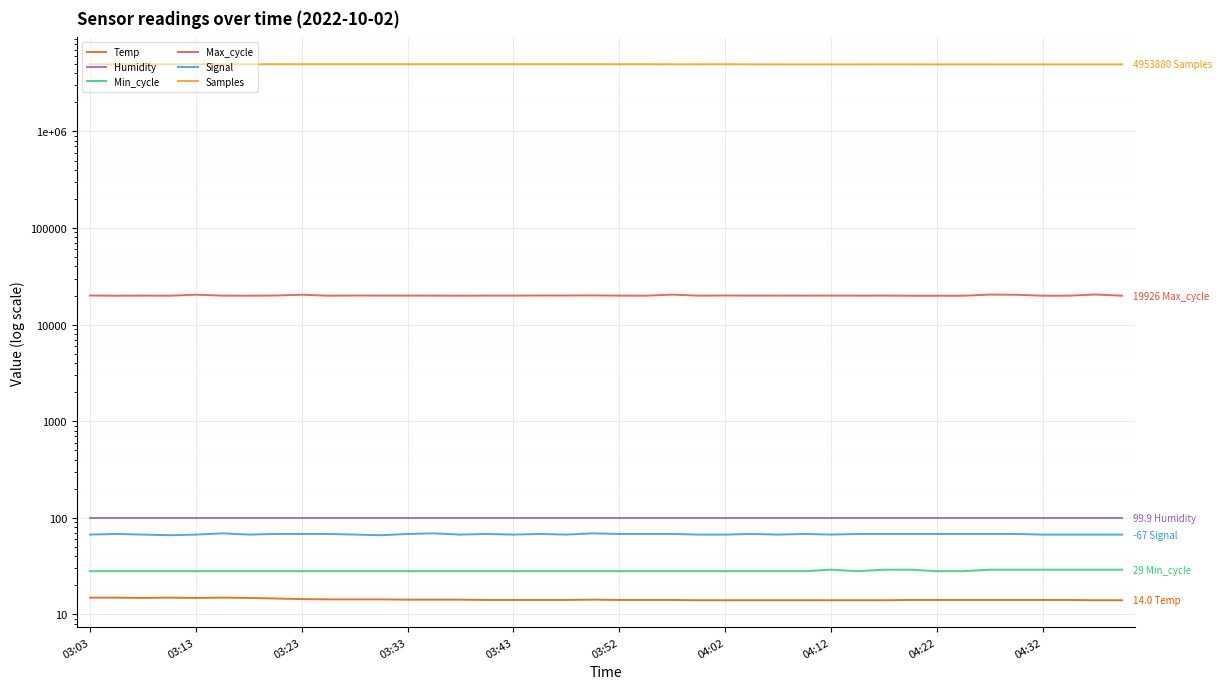

Does the chart display data point markers on the line(s)?

No